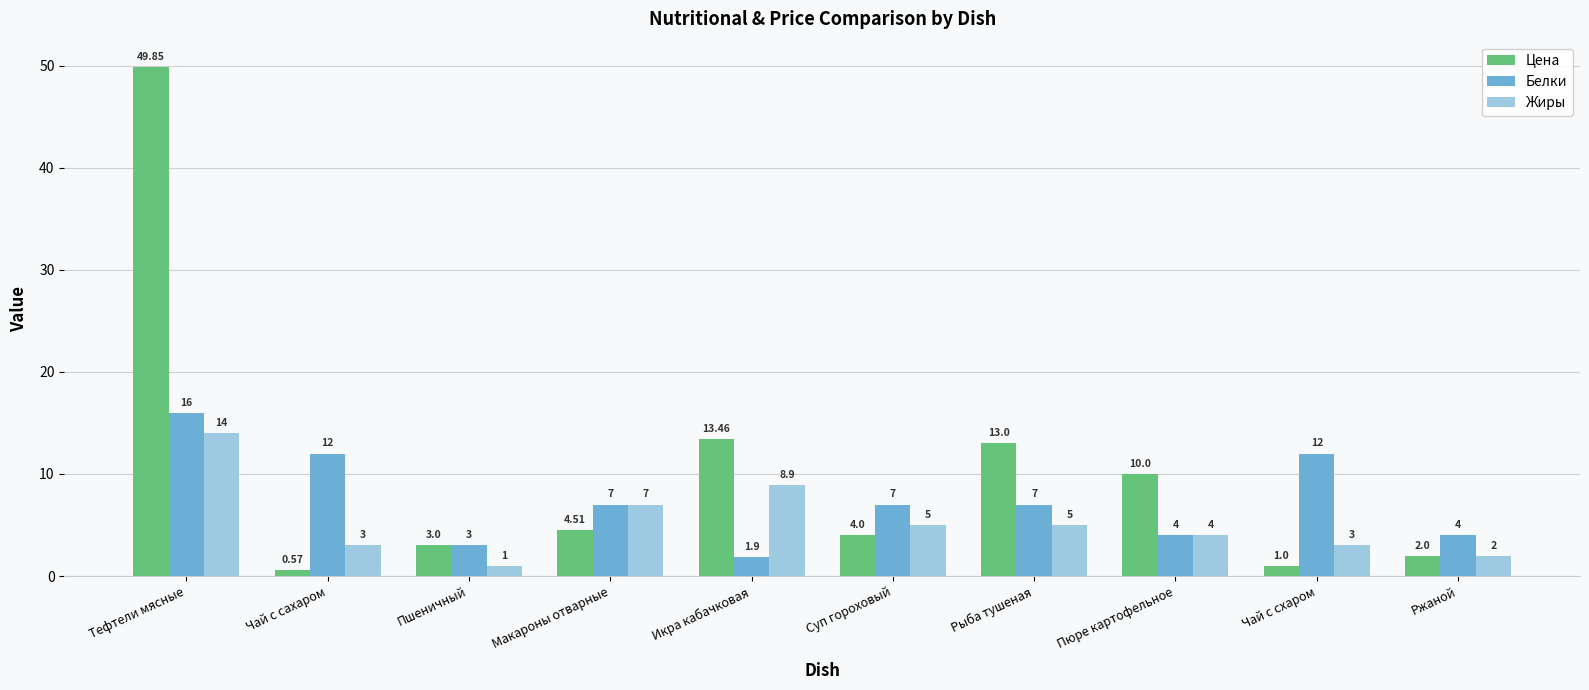

What are all the series names shown in the legend?

Цена, Белки, Жиры